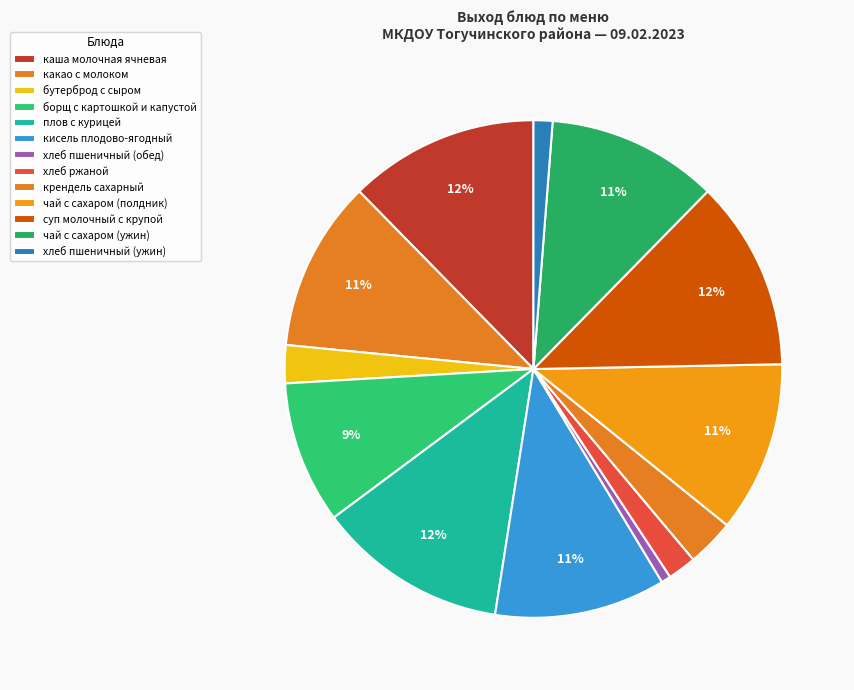

True or false: чай с сахаром (полдник) accounts for 11% of the total.

True